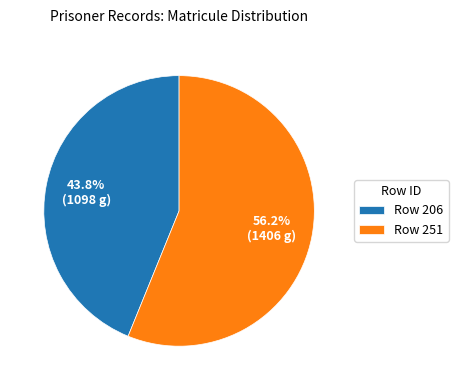

To the nearest percent, what is the average slice percentage?

50%